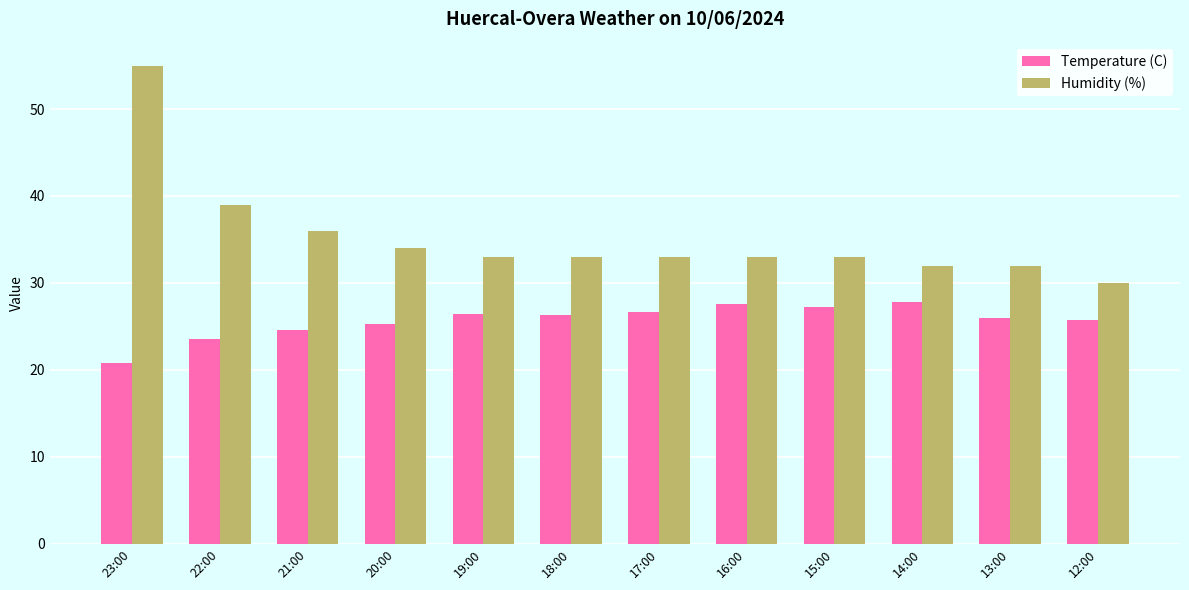

Is the value of Temperature (C) at 20:00 greater than the value of Humidity (%) at 12:00?

No